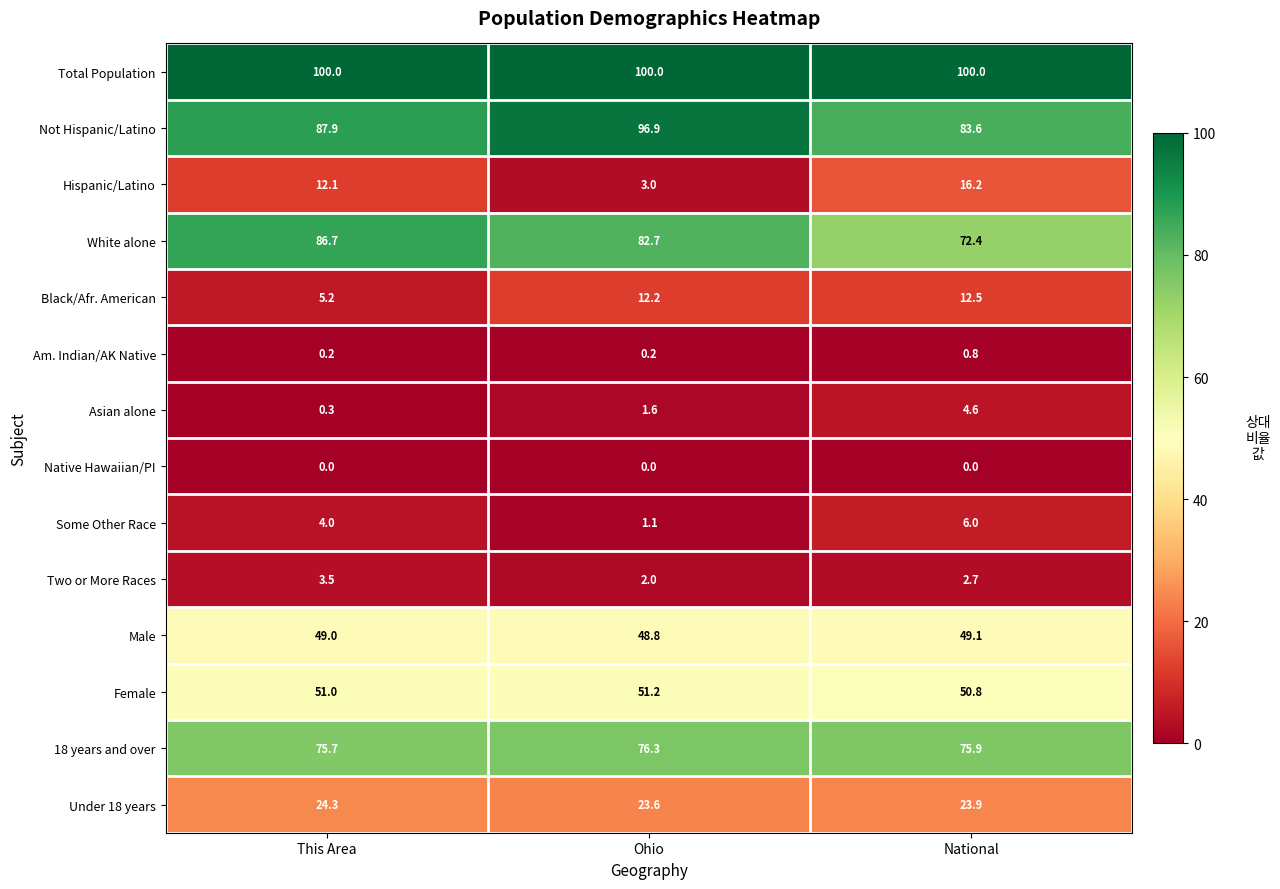

Which series changed the most between This Area and Ohio?

Hispanic/Latino